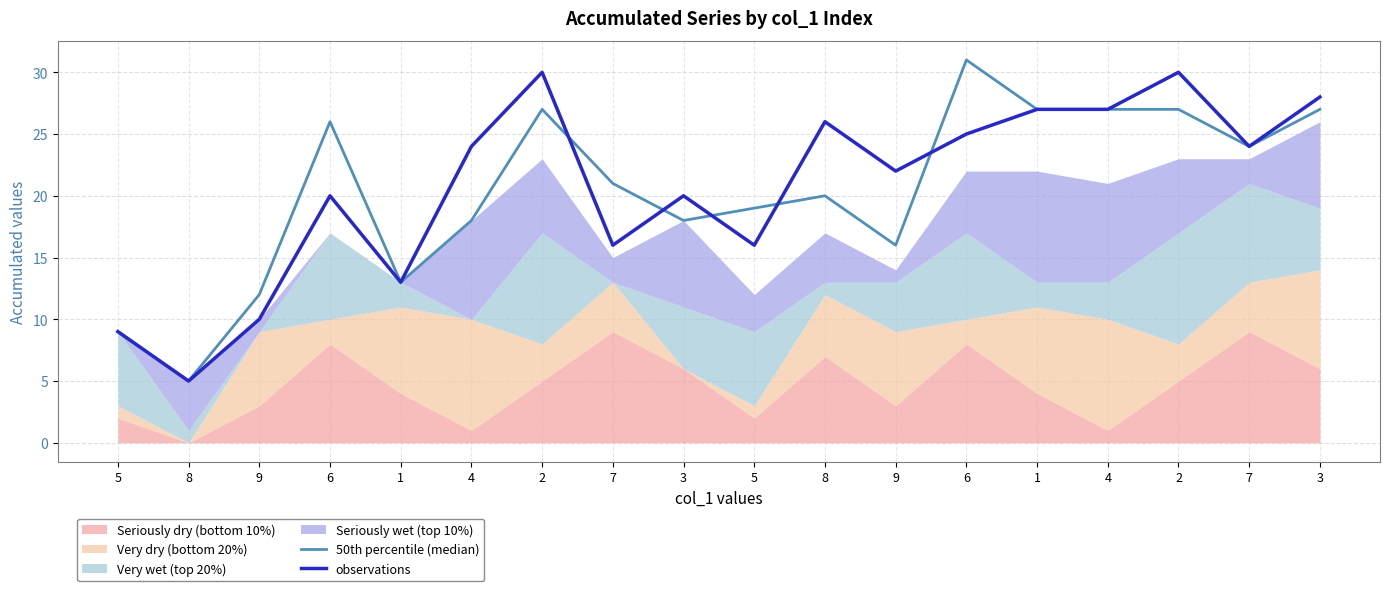

What is the label of the 13th point from the left?

6